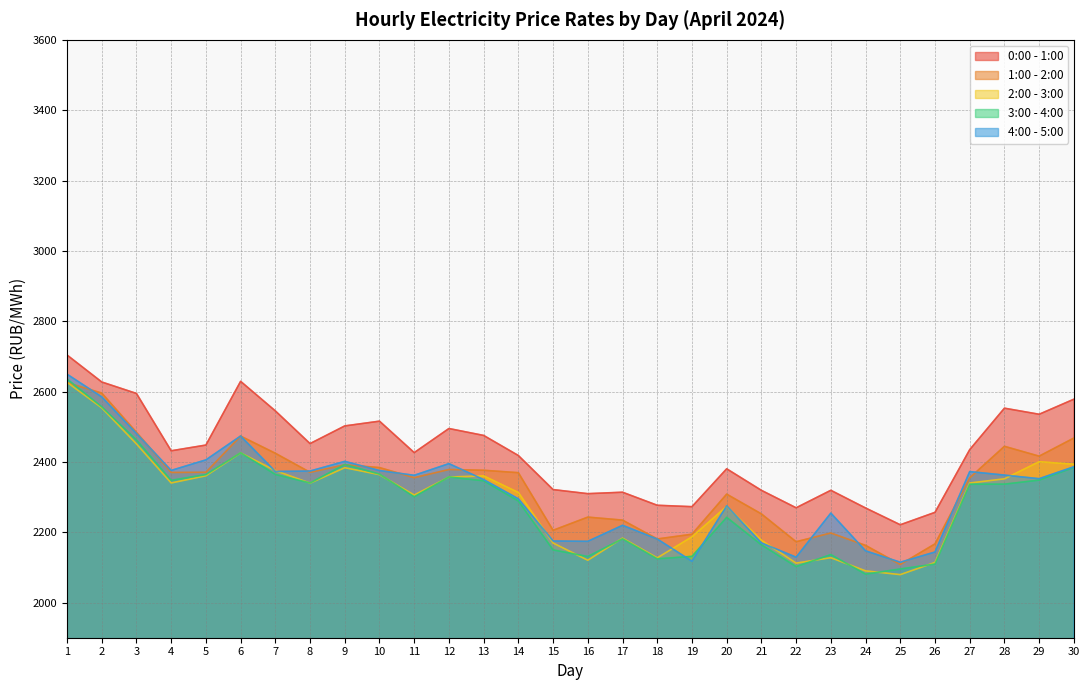

What is the value of the 0:00 - 1:00 point at the 25th from the left?

2221.2